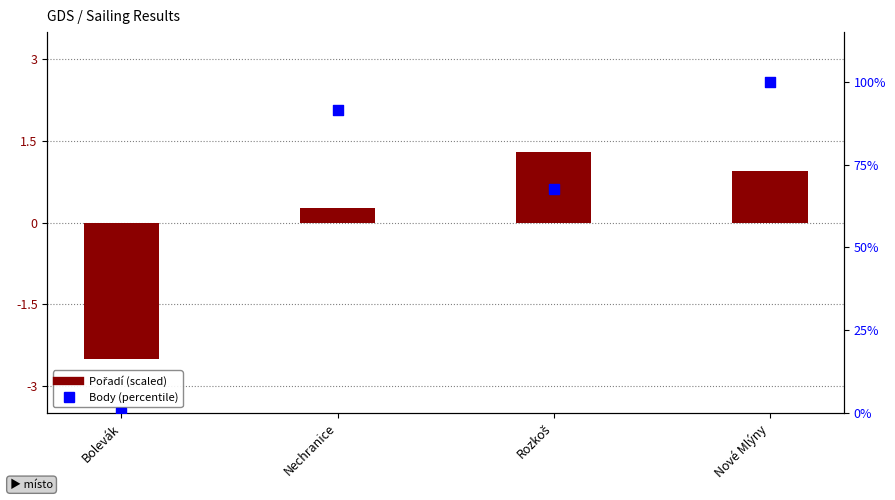

Which series contains the lowest Y value?

Pořadí (scaled)